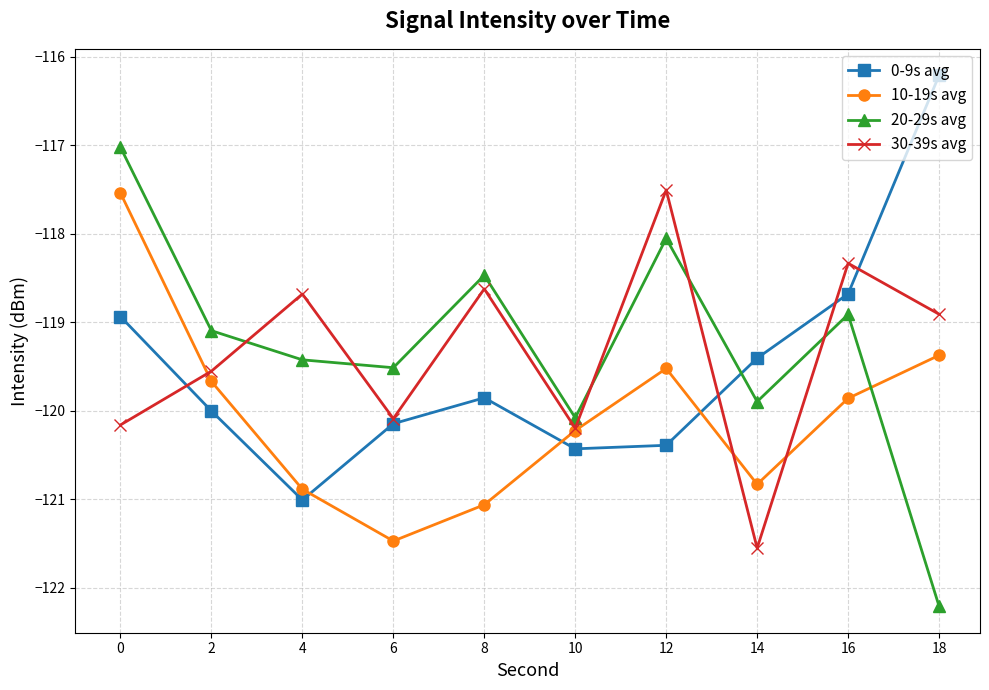

How many distinct data groups are displayed?

4